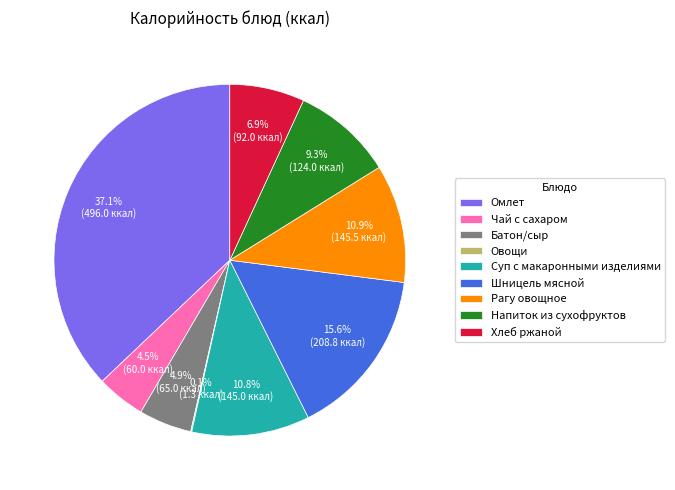

Is it true that Омлет is 49% of the pie?

False